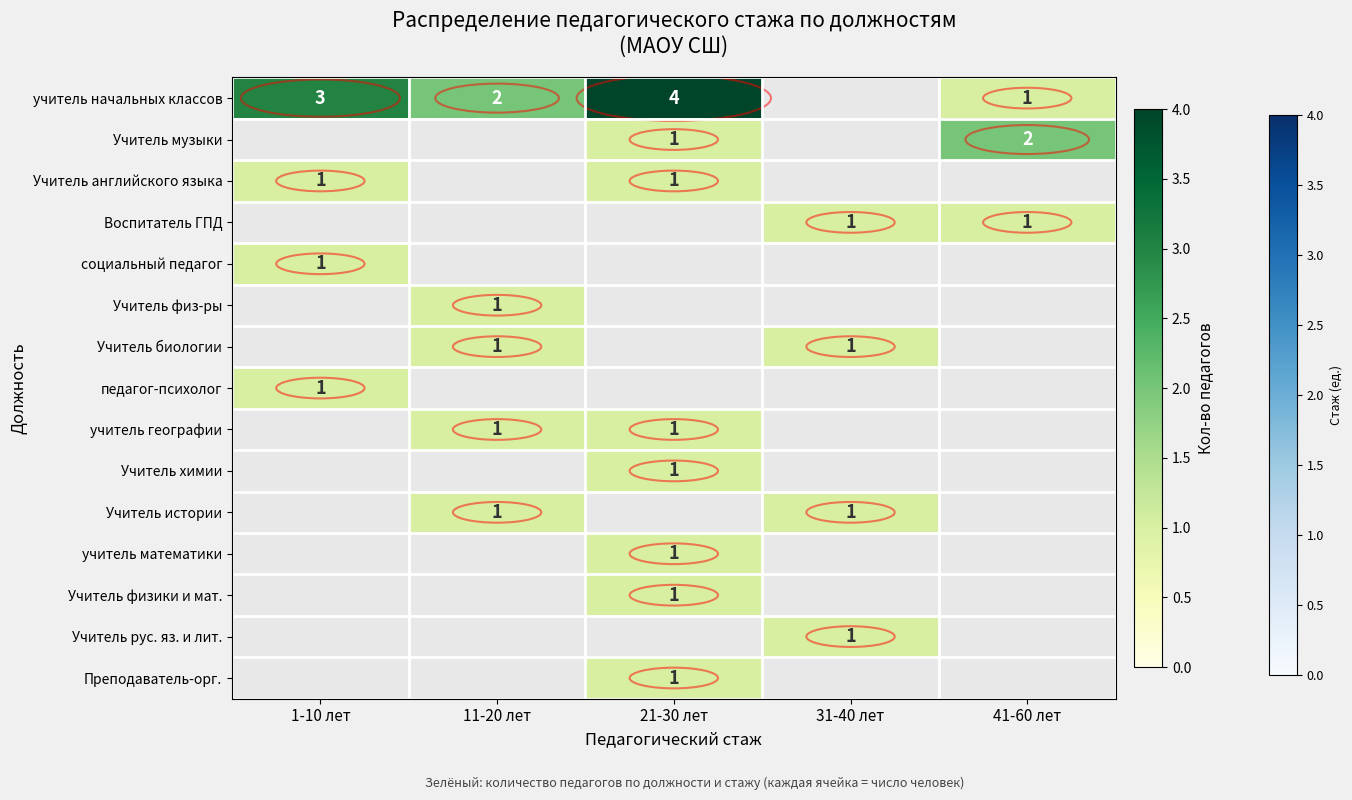

True or false: педагог-психолог has a value of 1 at 1-10 лет.

True